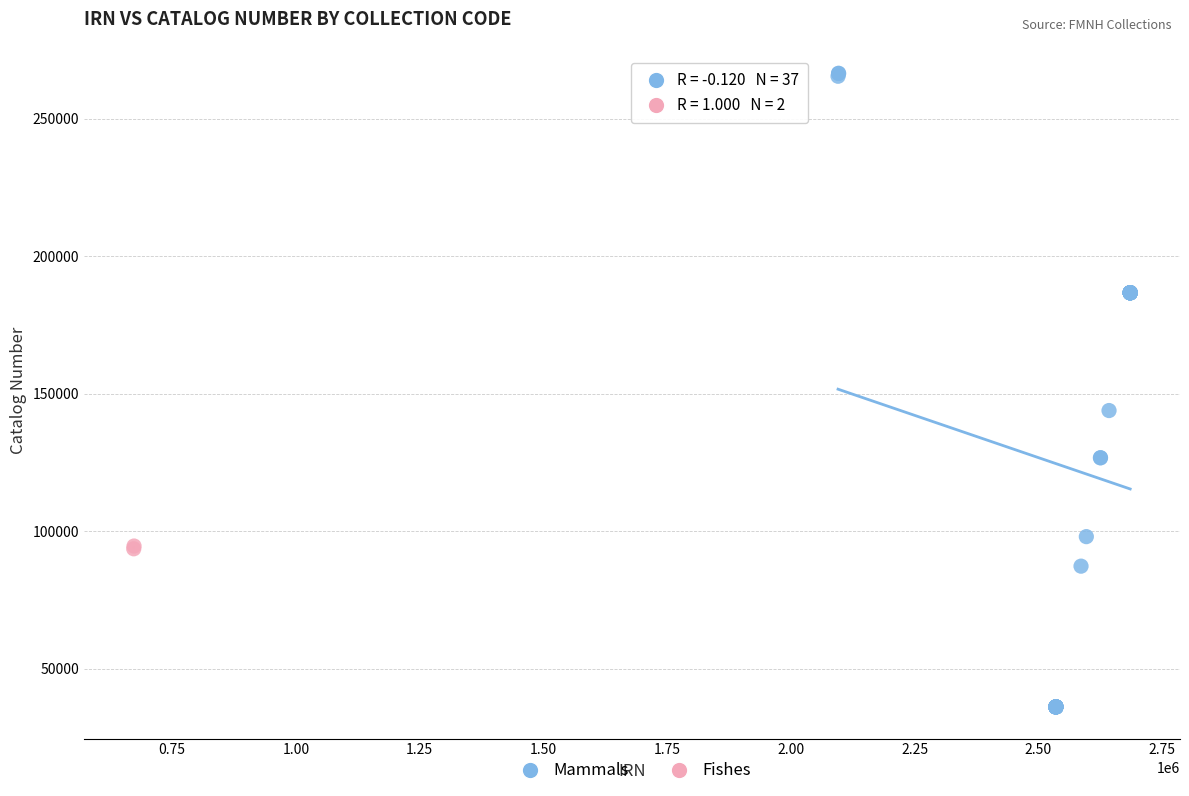

What are all the series names shown in the legend?

Mammals, Fishes